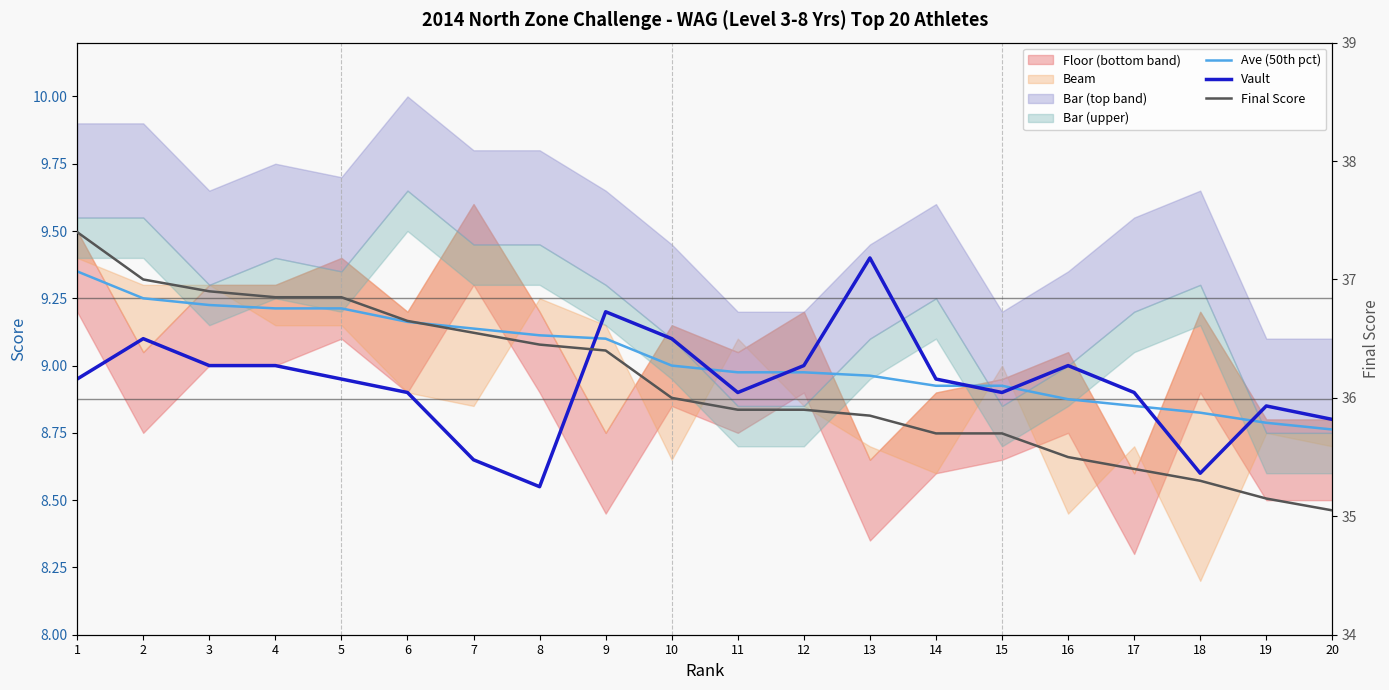

At which category is the sum across all series the highest?

1